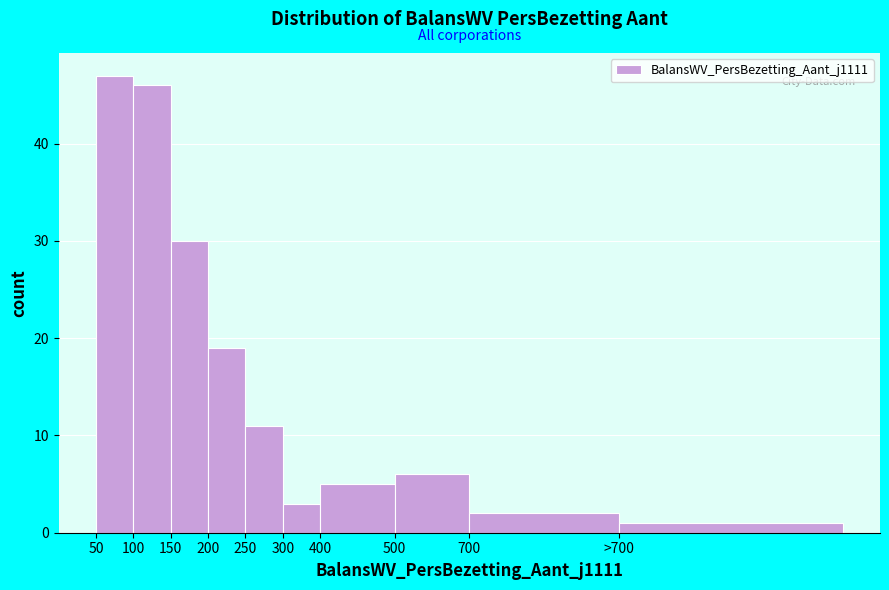

Reading left to right, list all the values displayed in this chart.

50=47	100=46	150=30	200=19	250=11	300=3	400=5	500=6	700=2	>700=1